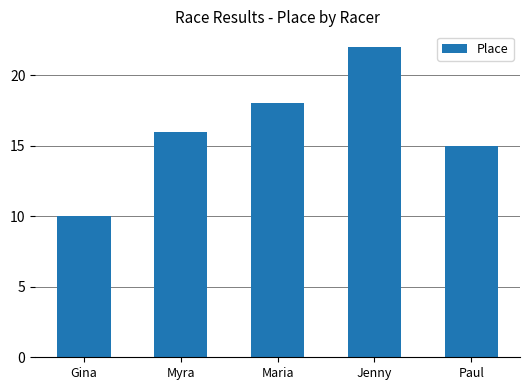

How many data points are less than 16?

2